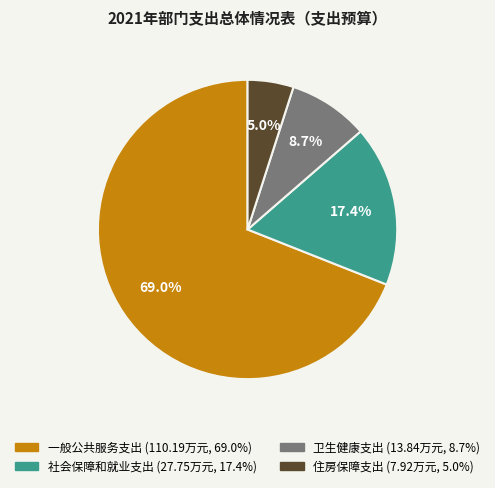

What is the majority slice?

一般公共服务支出